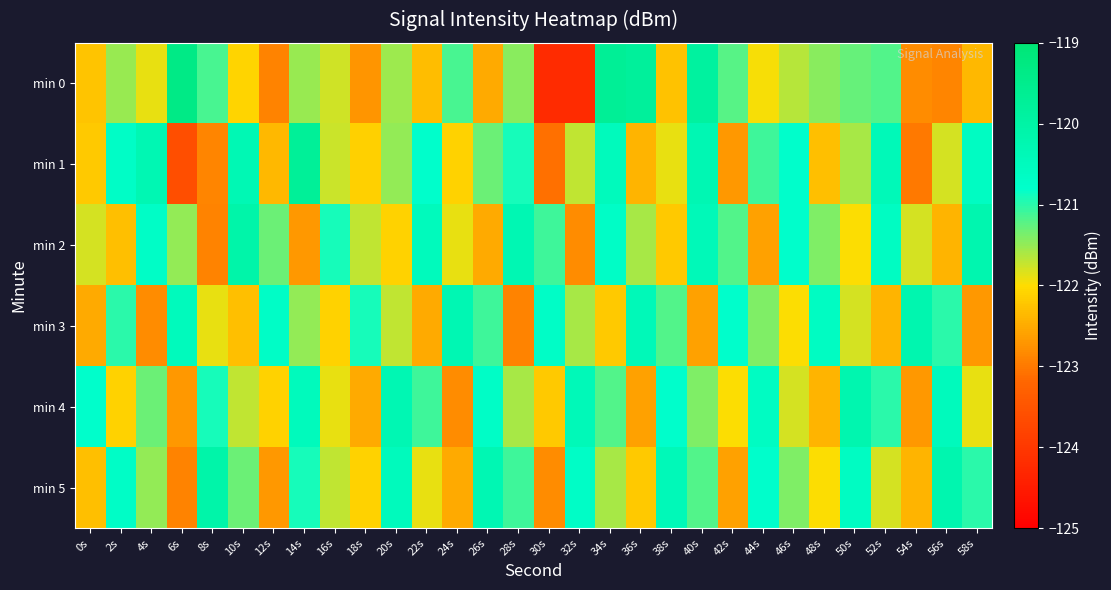

Rank the series by their maximum value, from lowest to highest.

min 3, min 4, min 2, min 5, min 1, min 0